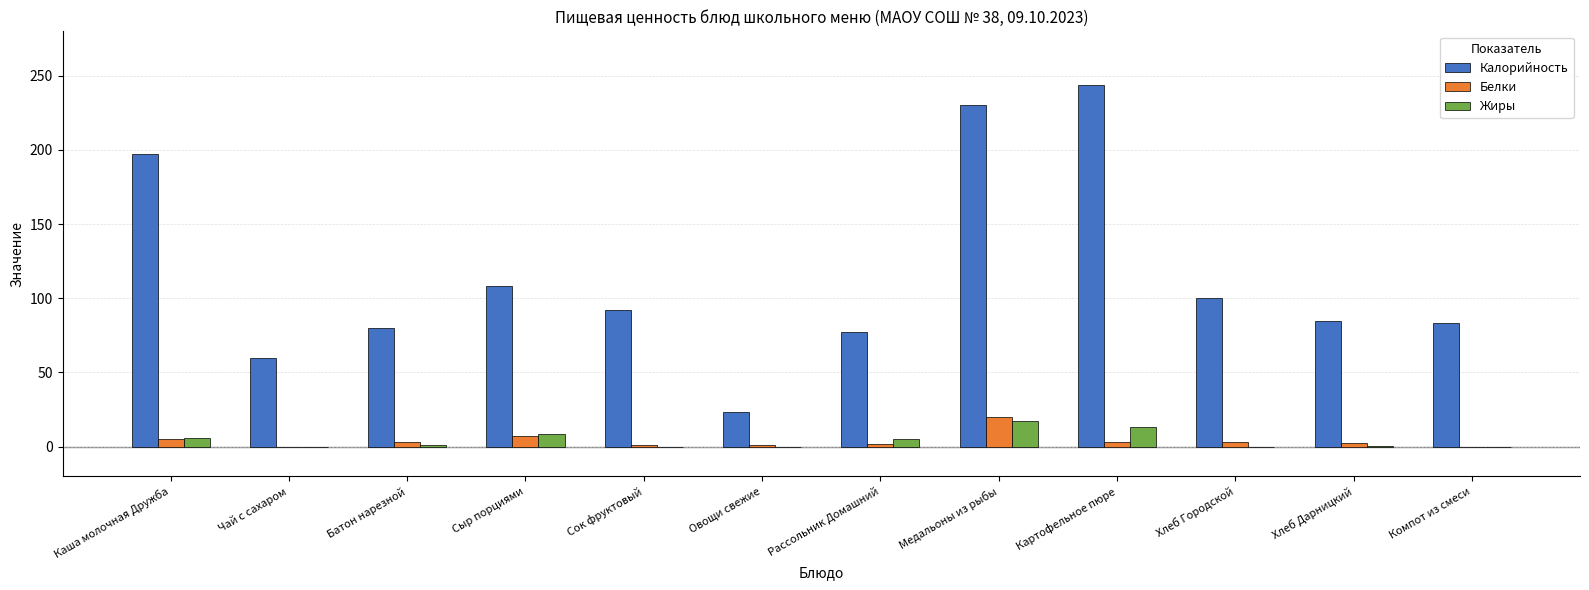

Between Чай с сахаром and Сыр порциями, which series saw the biggest shift?

Калорийность